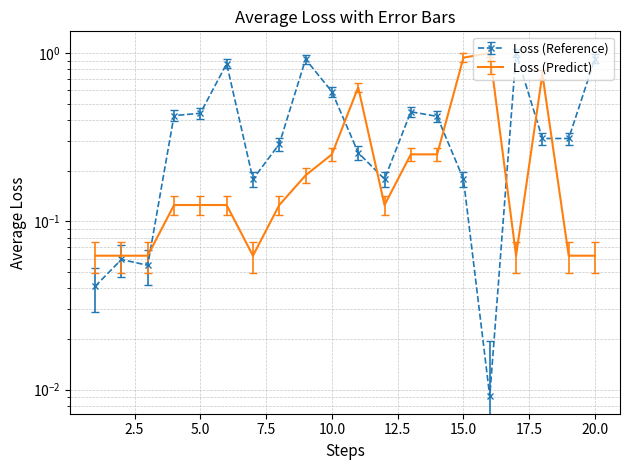

At how many categories does at least one series exceed 0?

20